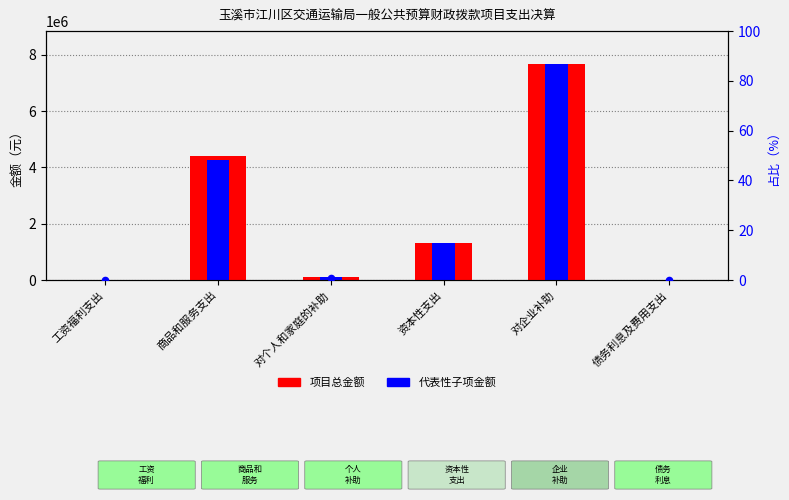

What is the total value across all series at 资本性支出?

2640000.0